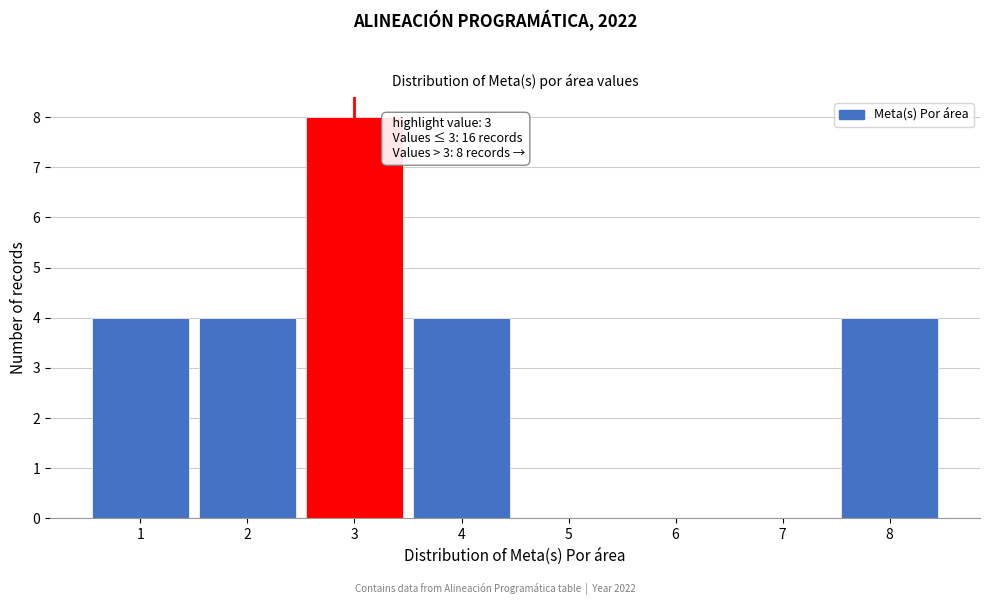

Over which range of the x-axis is the bar tallest?

2.5 to 3.5